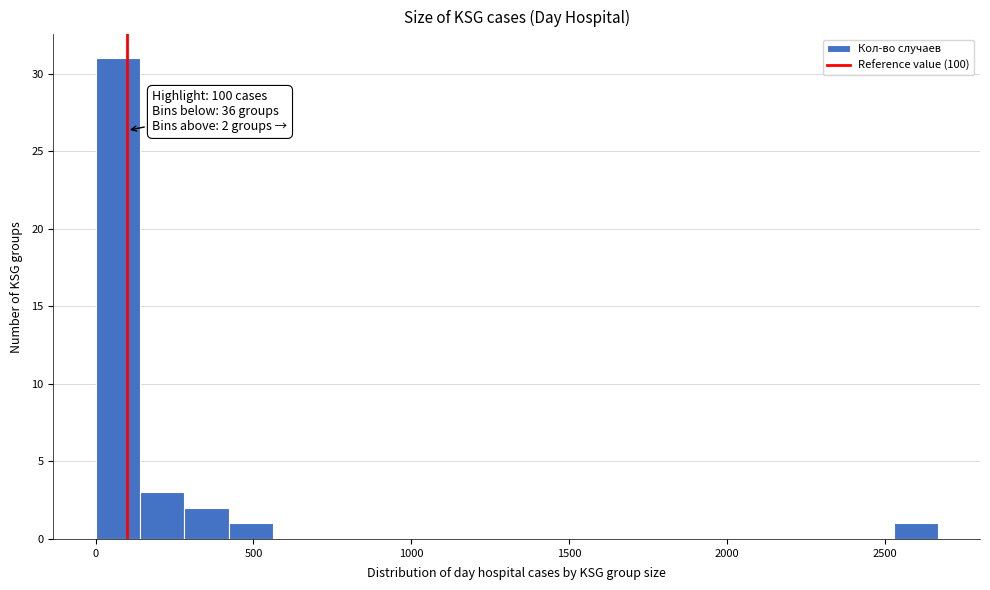

Around what value on the x-axis is the tallest bar? Give the approximate position of its centre, as read against the axis.

50